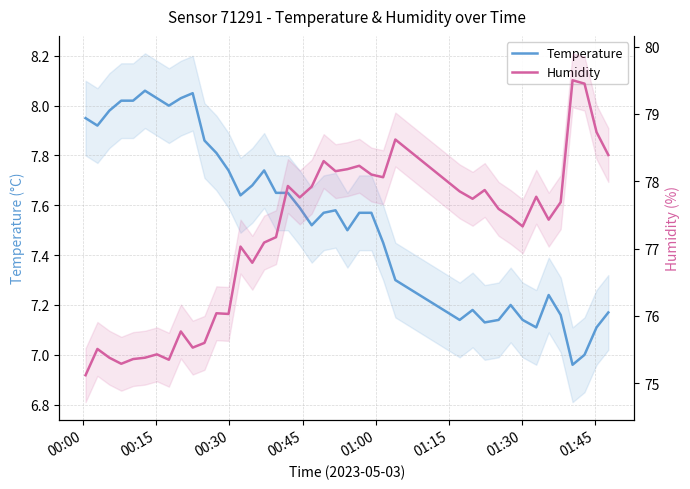

Is the value of Temperature at 37 greater than the value of Humidity at 17?

No